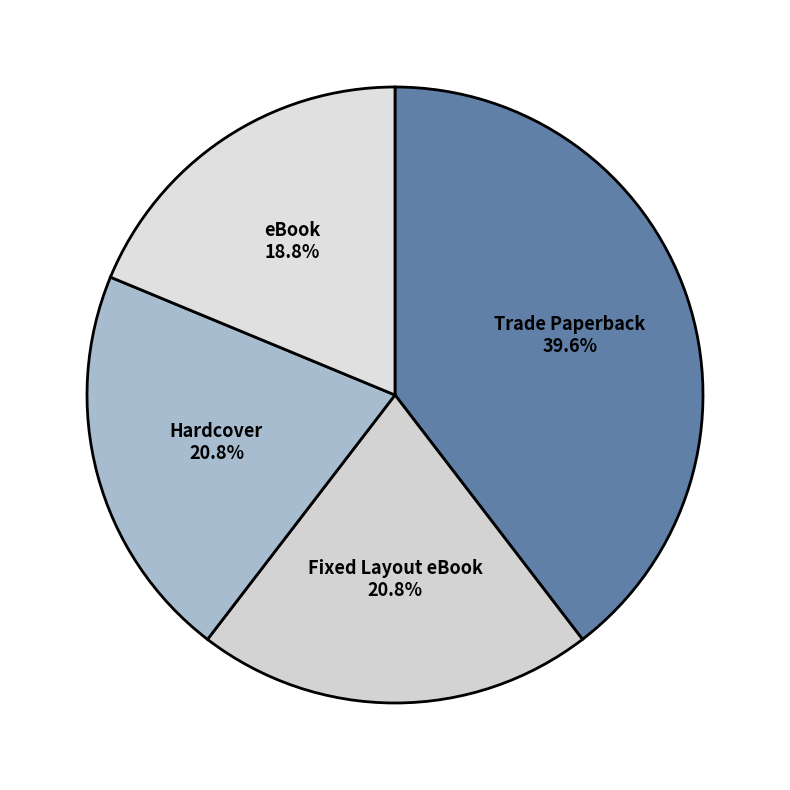

What percentage is the Trade Paperback slice, to the nearest percent?

40%